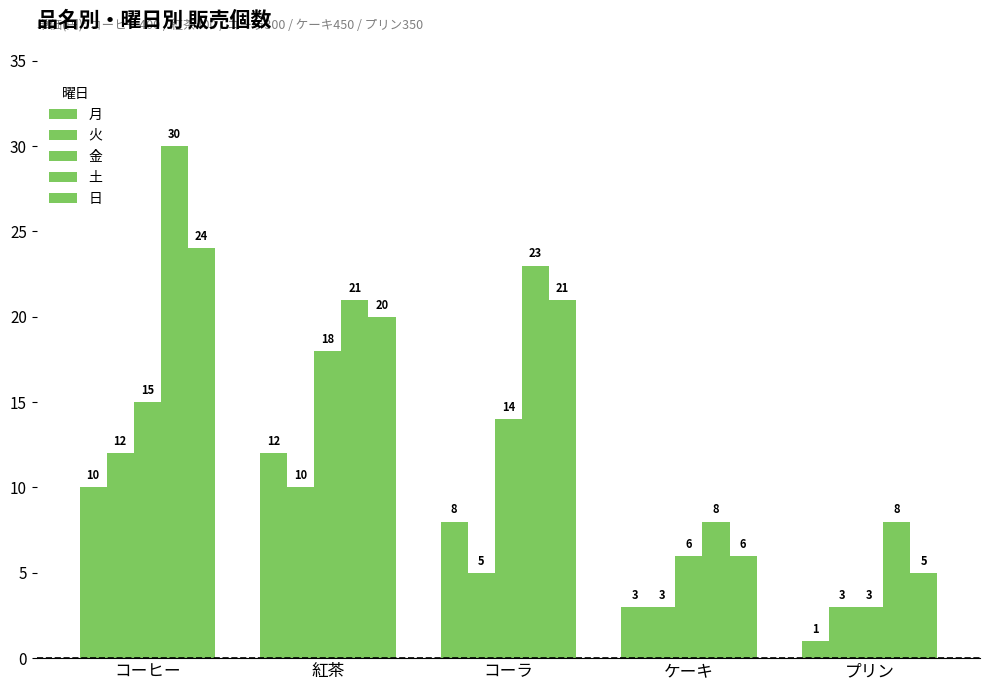

Are the bars grouped side by side (vs. stacked)?

Yes